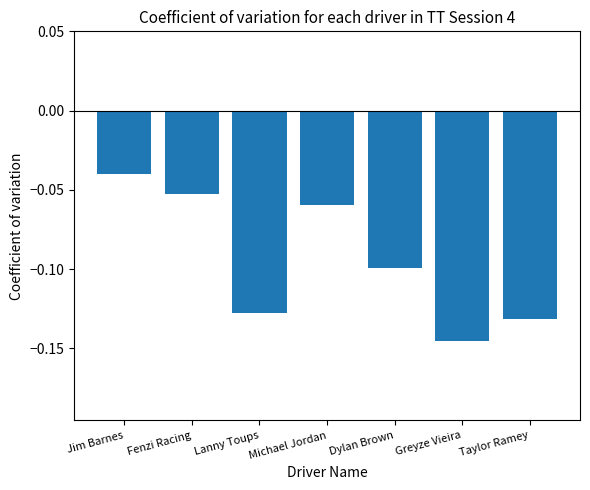

What is the label of the 1st bar from the left?

Jim Barnes